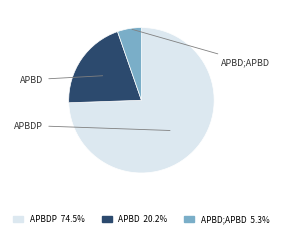

Is there a majority slice in this chart?

Yes